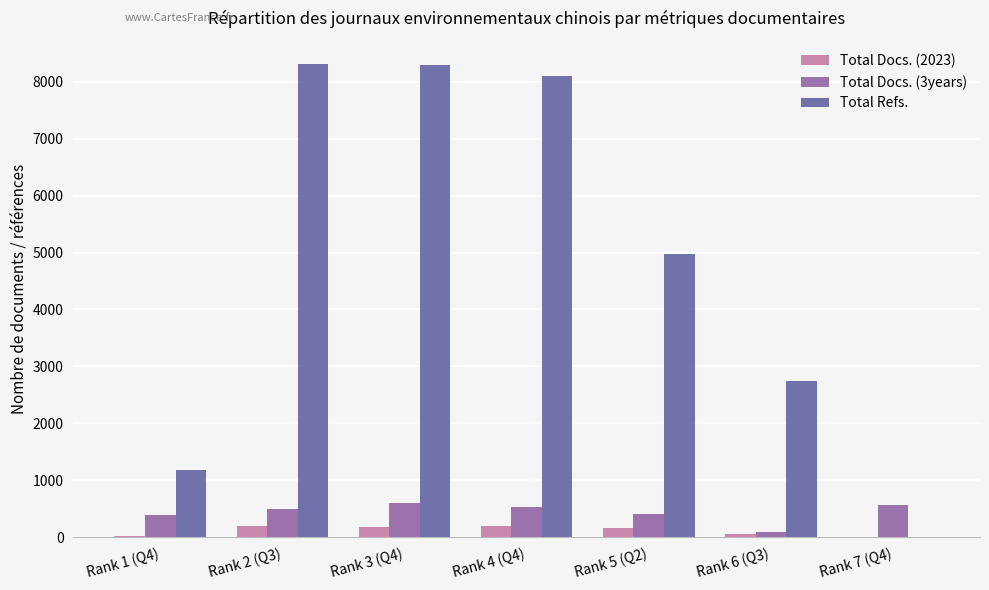

True or false: Total Refs. has a value of 2040 at Rank 1 (Q4).

False